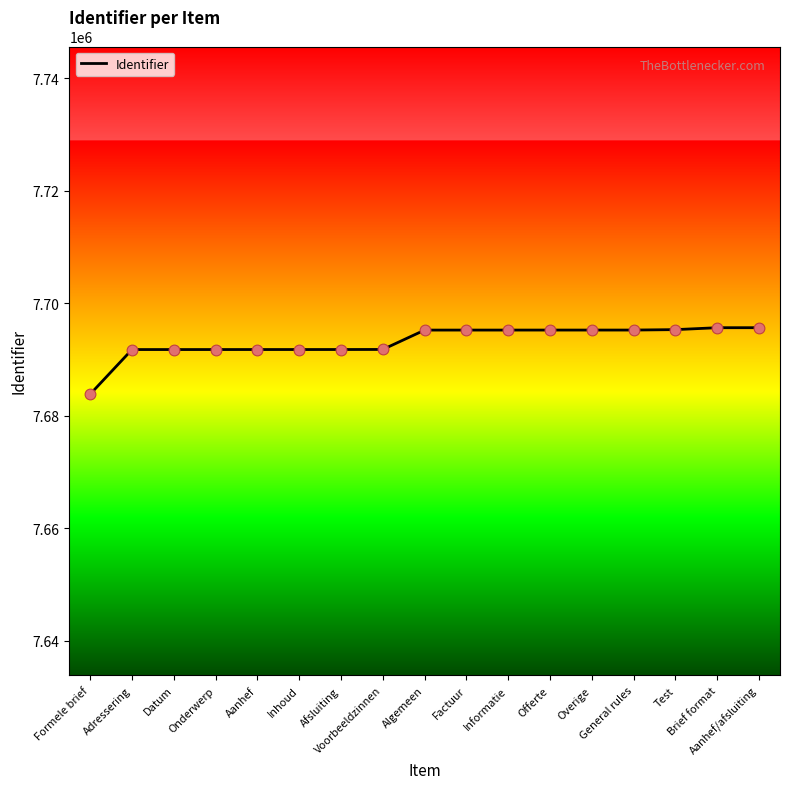

What is the minimum value shown in the chart?

7683817